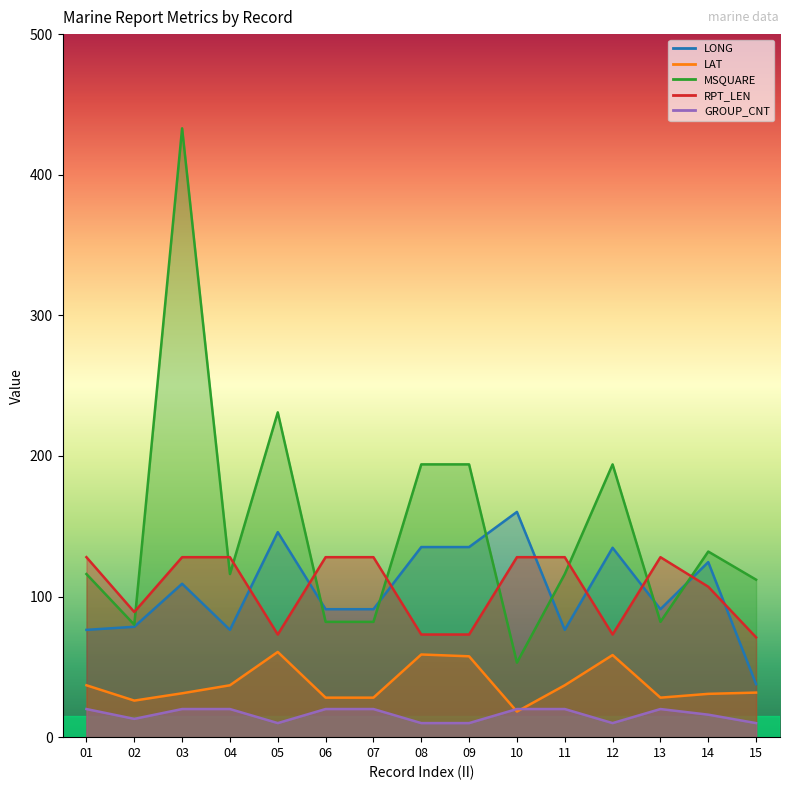

The value of LAT at 02 is 26.0. True or false?

True